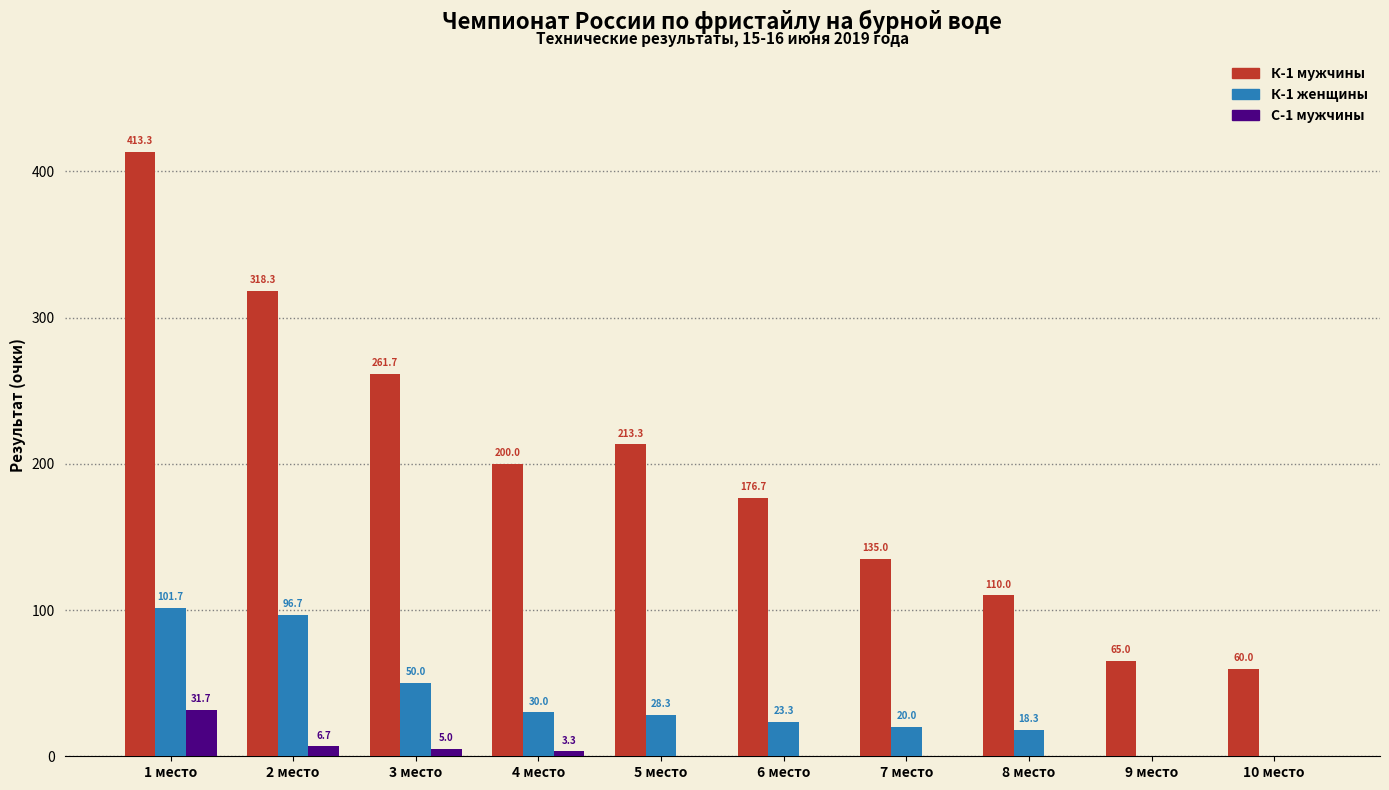

How many series are shown in this chart?

3